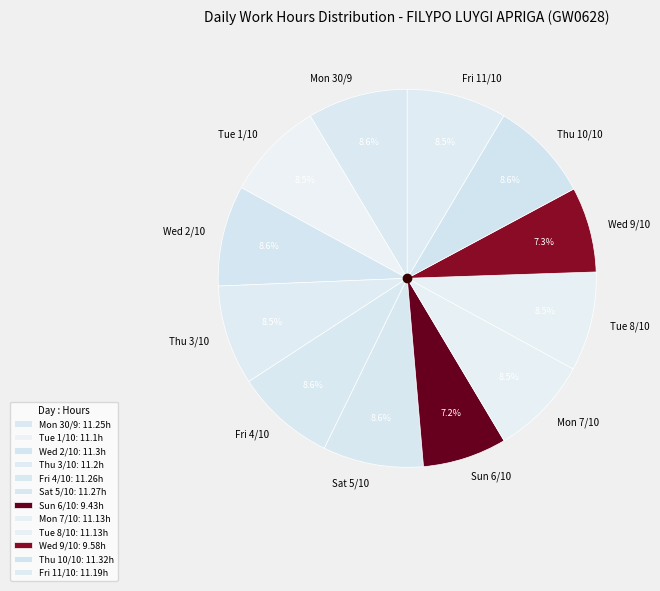

To the nearest percent, what is the average slice percentage?

8%